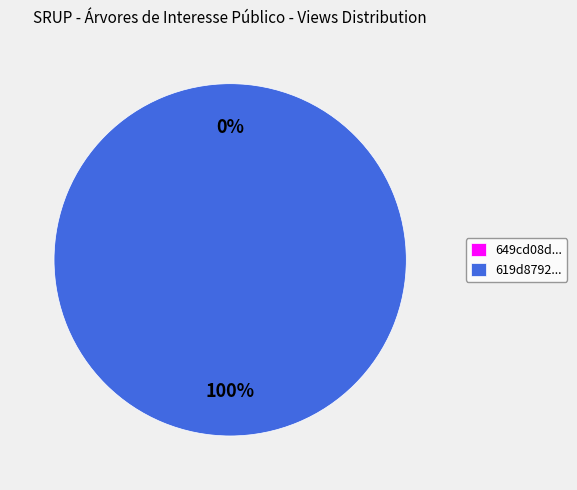

Do 649cd08d078190ea952176ec and 619d87920781900674c063c9 together represent more than half of the pie?

Yes